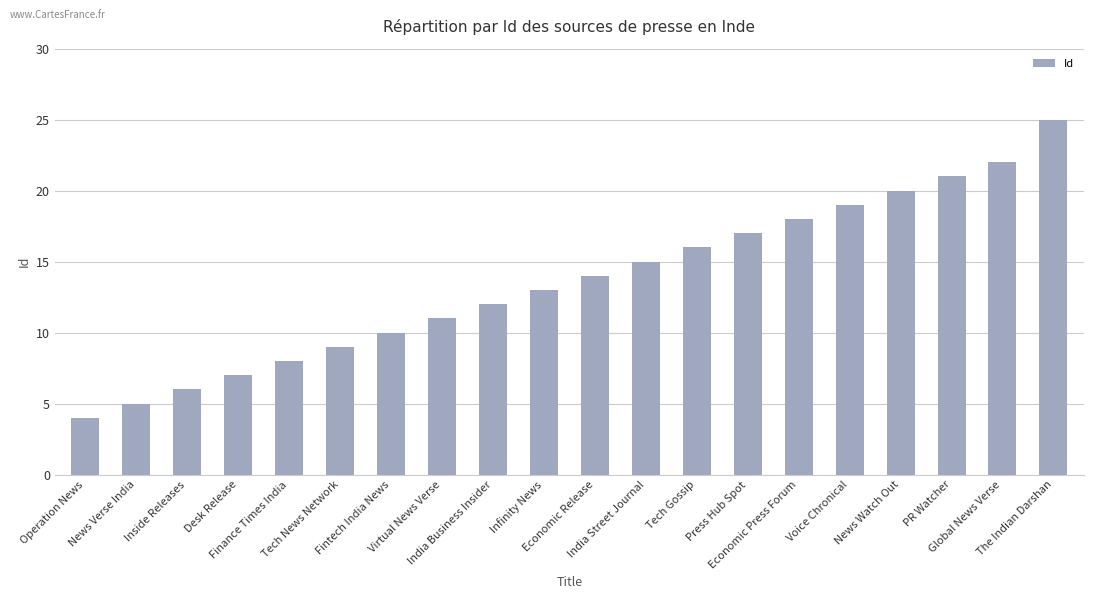

What is the change in value from Tech Gossip to Press Hub Spot?

+1